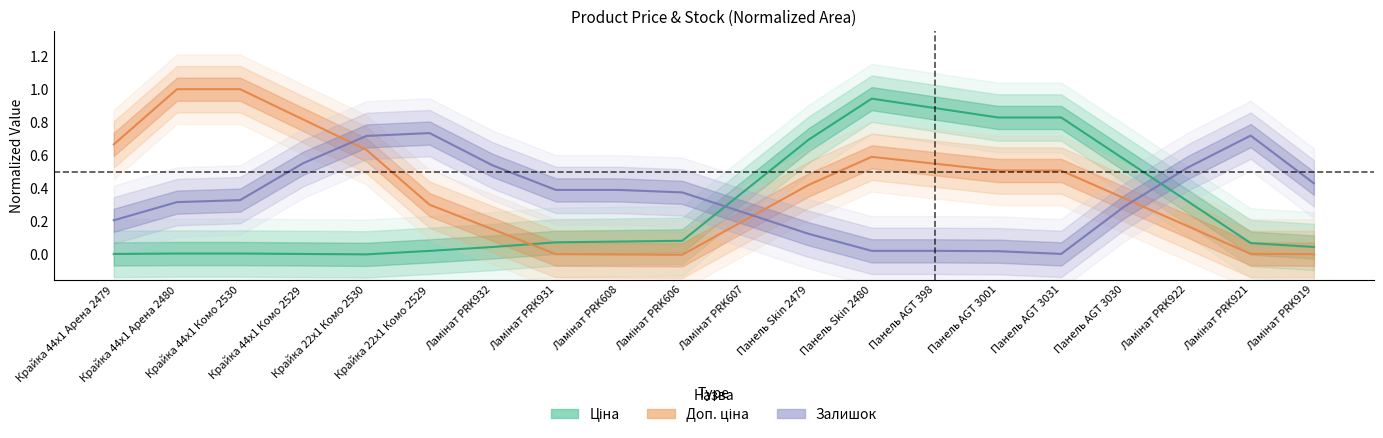

Rank the categories by Залишок value from lowest to highest.

Панель AGT 3031, Панель AGT 3001, Панель Skin 2480, Панель AGT 398, Панель Skin 2479, Крайка 44x1 Арена 2479, Ламінат PRK607, Панель AGT 3030, Крайка 44x1 Арена 2480, Крайка 44x1 Комо 2530, Ламінат PRK606, Ламінат PRK931, Ламінат PRK608, Ламінат PRK919, Ламінат PRK922, Ламінат PRK932, Крайка 44x1 Комо 2529, Крайка 22x1 Комо 2530, Ламінат PRK921, Крайка 22x1 Комо 2529